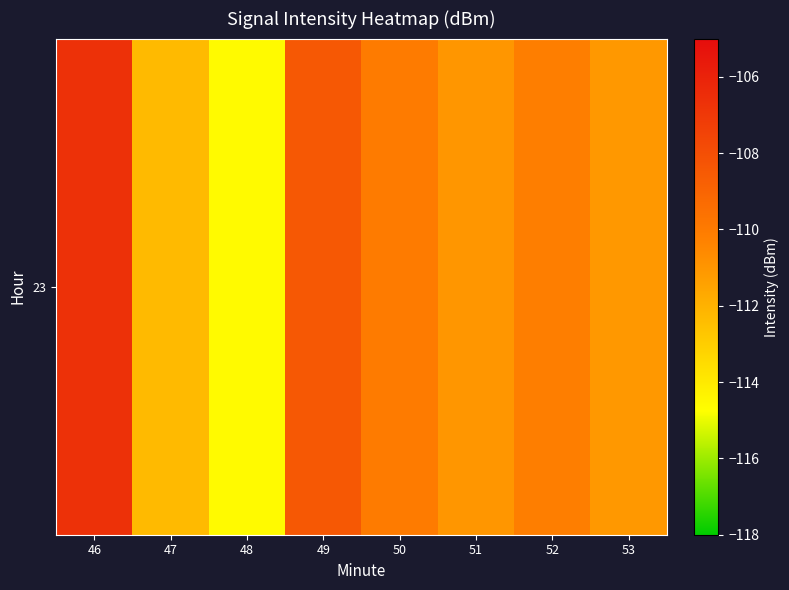

At which label does the data first exceed -110?

46